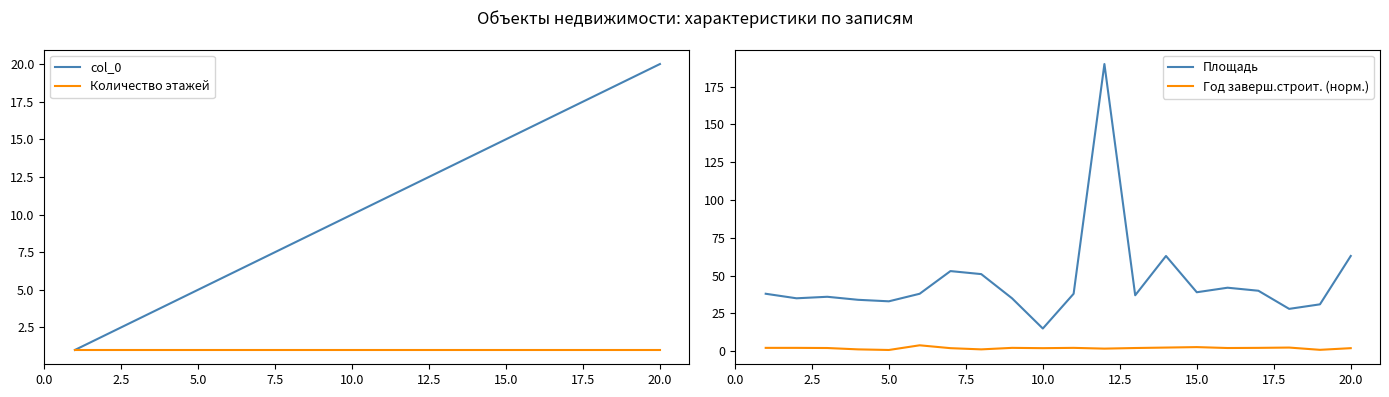

True or false: col_0 and Количество этажей cross at least once.

False